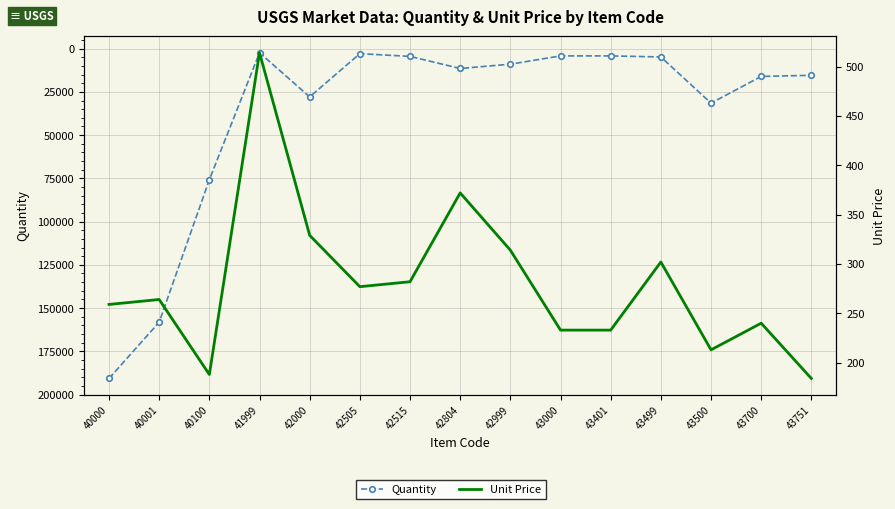

How many interior local valleys does the Quantity series have?

2